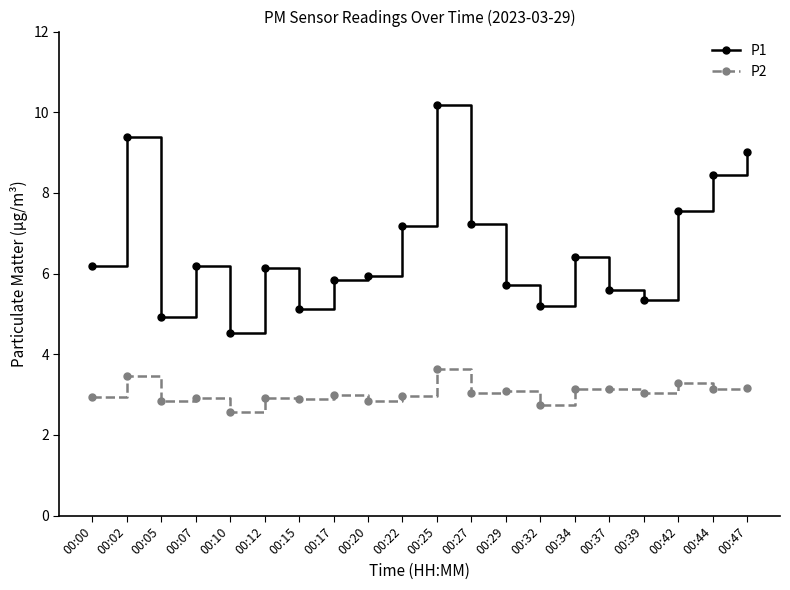

True or false: P1 and P2 cross at least once.

False